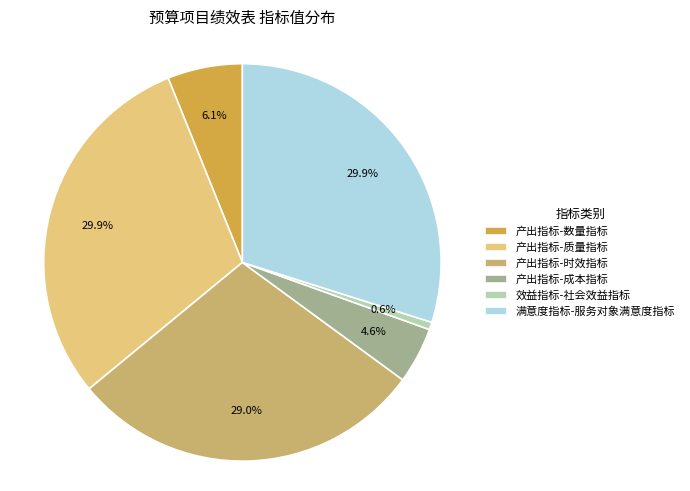

Is it true that 产出指标-时效指标 is 29% of the pie?

True